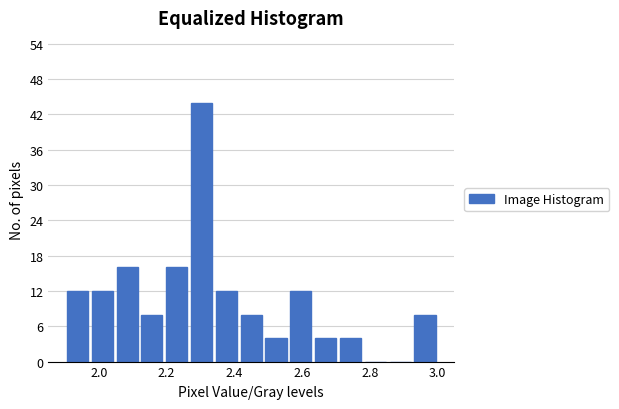

Read against the x-axis, roughly where is the centre of the tallest bar?

2.30